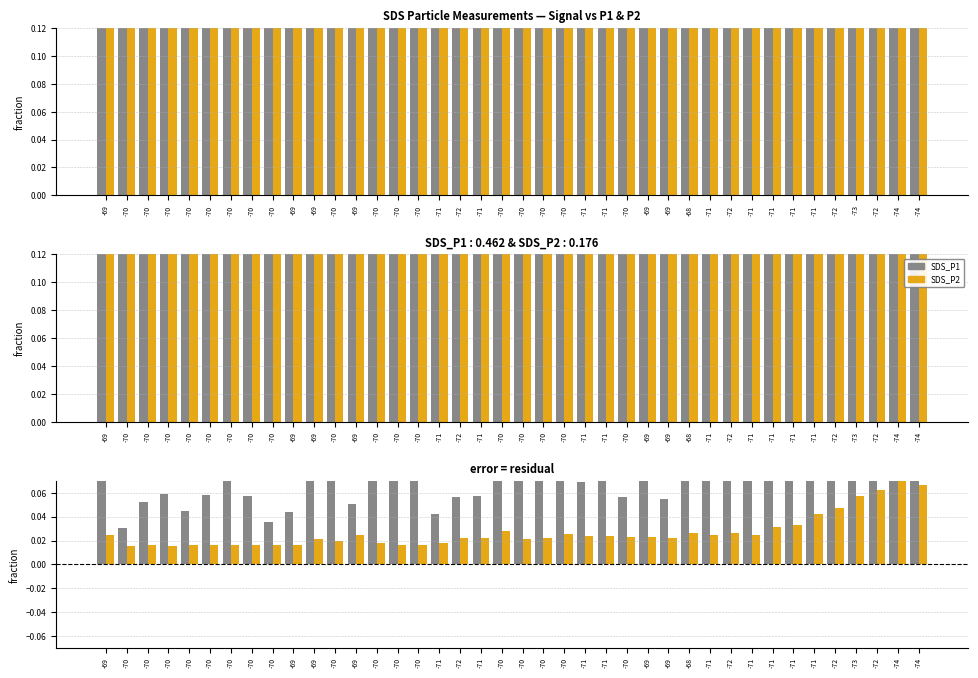

How many SDS_P2 values are between 0 and 1?

40